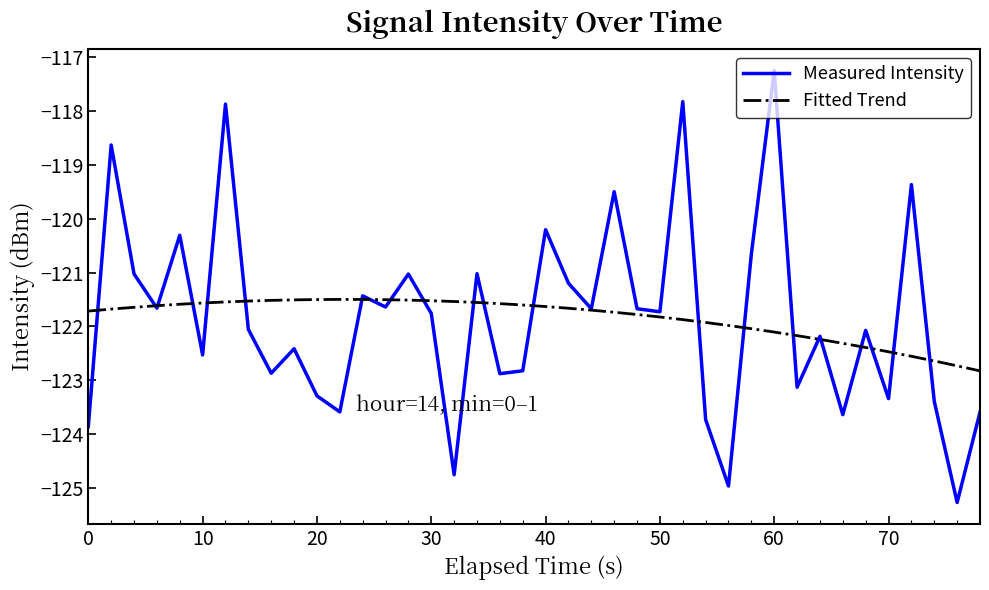

List the series in order of their peak value, lowest first.

Fitted Trend, Measured Intensity